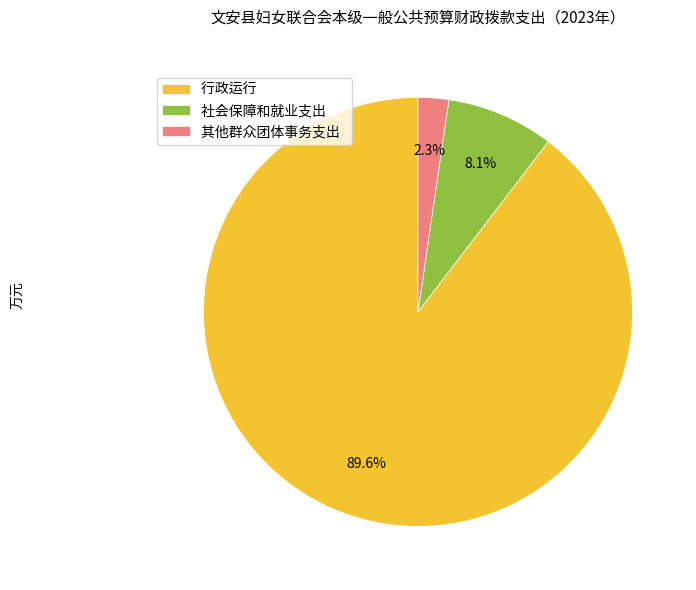

Combined, do 行政运行 and 其他群众团体事务支出 account for over 50%?

Yes